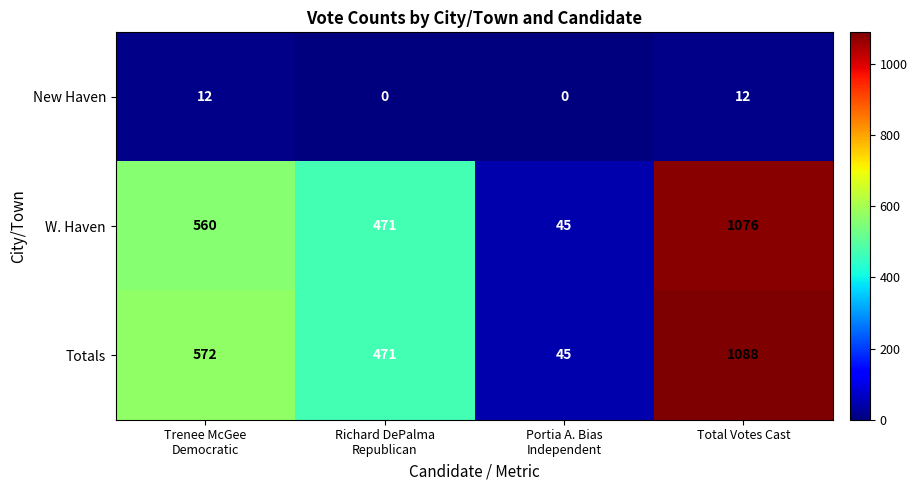

Which series has the widest spread of values?

Totals